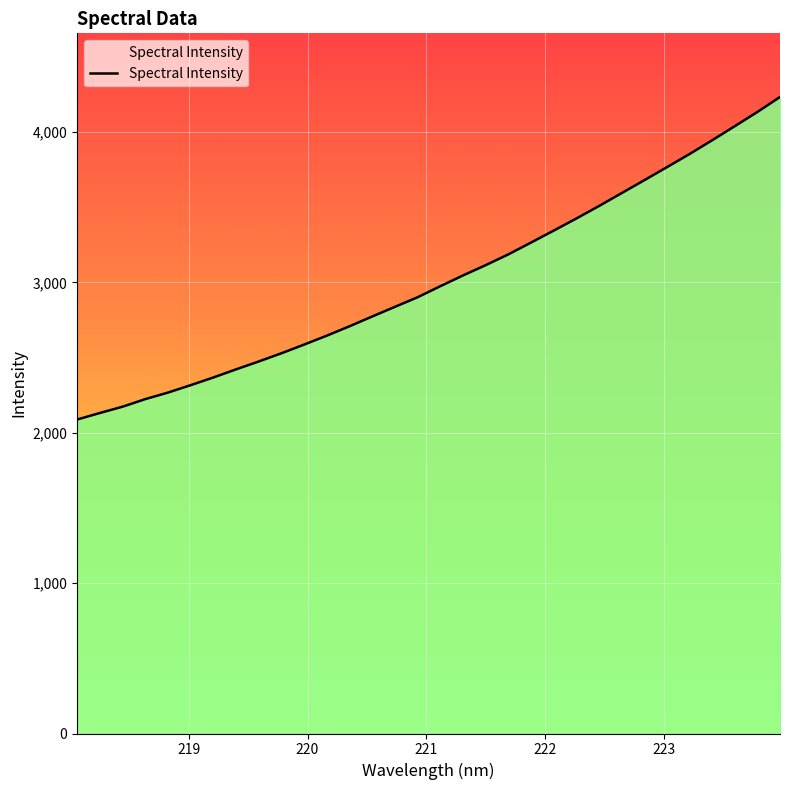

What is the sum of all values?

96533.7